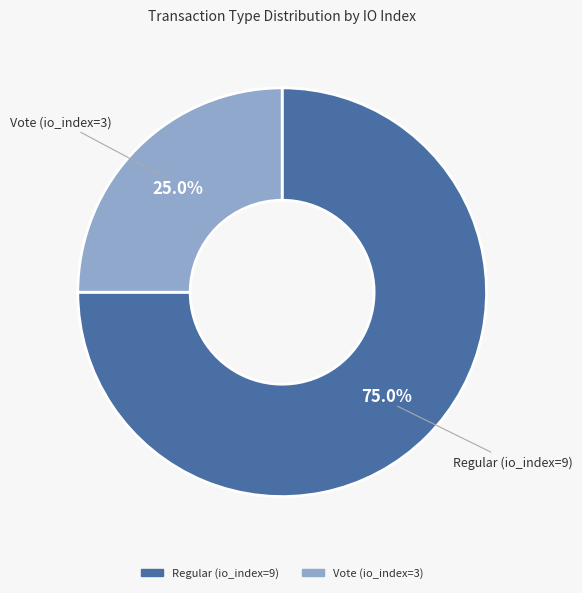

What percentage is the Vote (io_index=3) slice, to the nearest percent?

25%